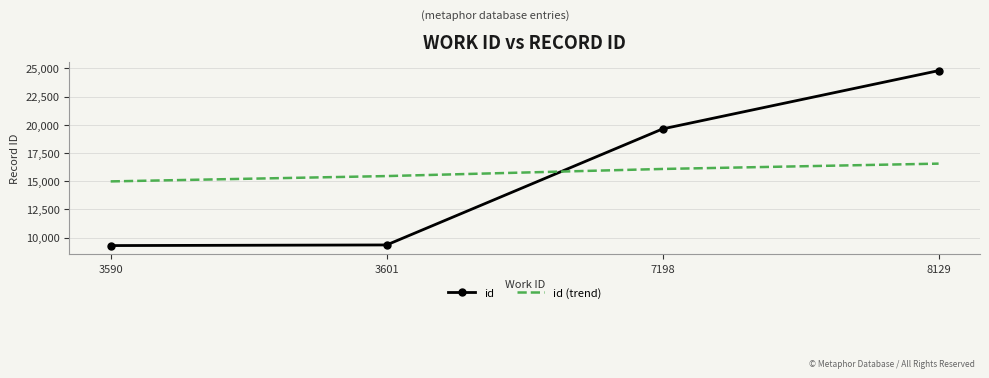

True or false: id (trend) has more than 0 points higher than both neighbors.

False